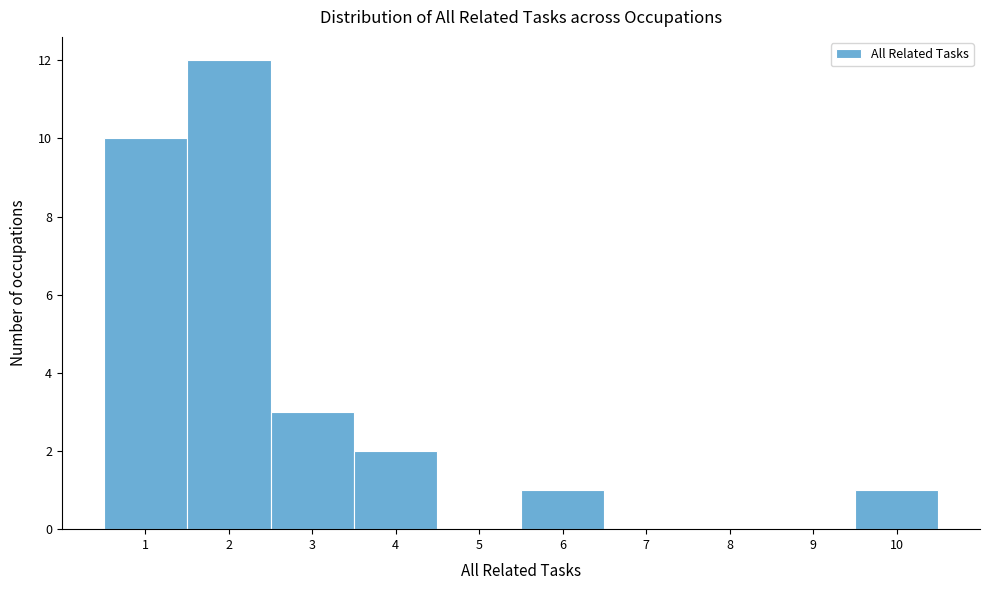

Reading left to right, list every bar in this chart as the range it spans on the x-axis followed by its height. The values are not printed on the chart, so give them approximately, as read against the axis.

0.5 to 1.5: 10
1.5 to 2.5: 12
2.5 to 3.5: 3
3.5 to 4.5: 2
4.5 to 5.5: 0
5.5 to 6.5: 1
6.5 to 7.5: 0
7.5 to 8.5: 0
8.5 to 9.5: 0
9.5 to 10.5: 1